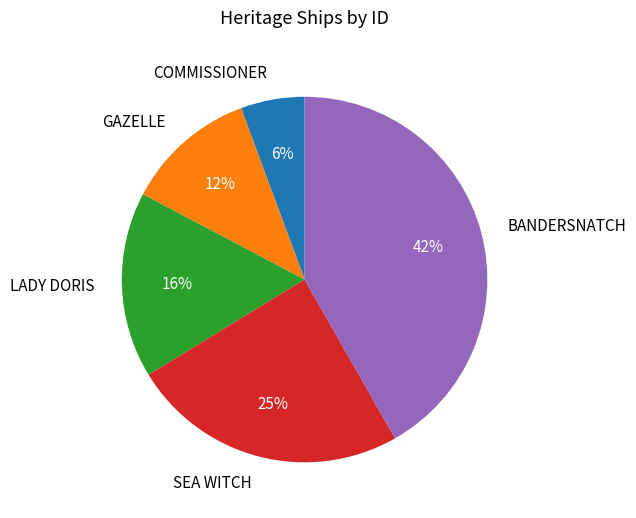

Between GAZELLE and SEA WITCH, which is larger?

SEA WITCH